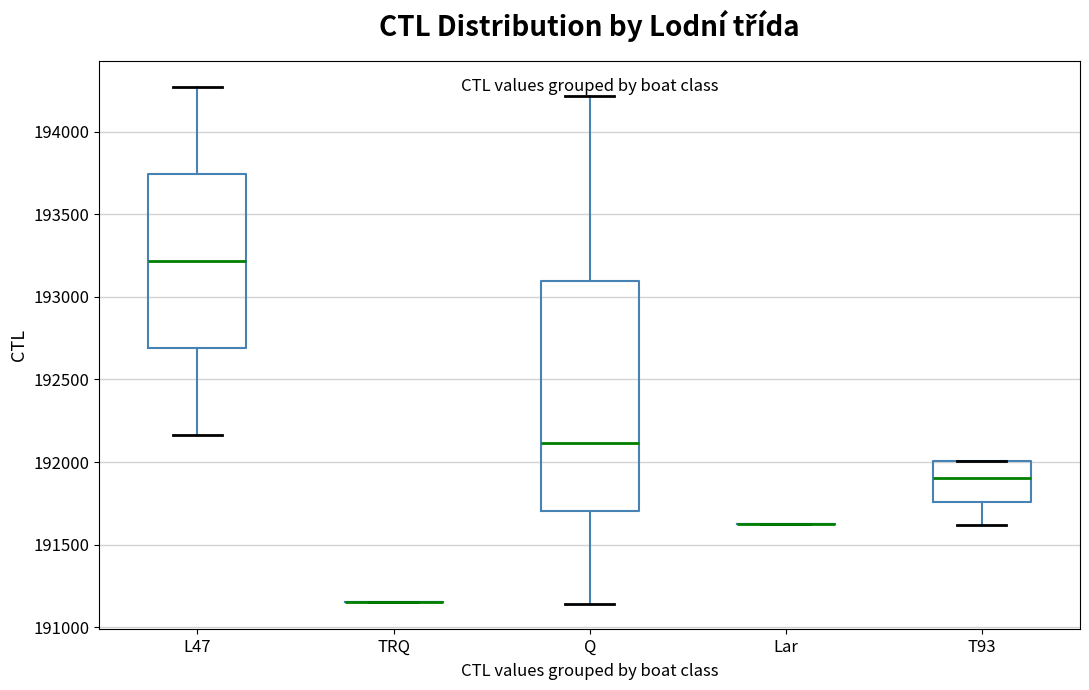

Reading left to right, transcribe this box plot: for each box, give where its median line is, the range the box spans, and where its two whiskers end, as read against the y-axis. The values are not printed on the chart, so give them approximately, as read against the axis.

L47: median 193200, box 192700 to 193750, whiskers 192150 to 194250
TRQ: box collapsed to a line at 191150, whiskers 191150 to 191150
Q: median 192100, box 191700 to 193100, whiskers 191150 to 194200
Lar: box collapsed to a line at 191650, whiskers 191650 to 191650
T93: median 191900, box 191750 to 192000, whiskers 191600 to 192000